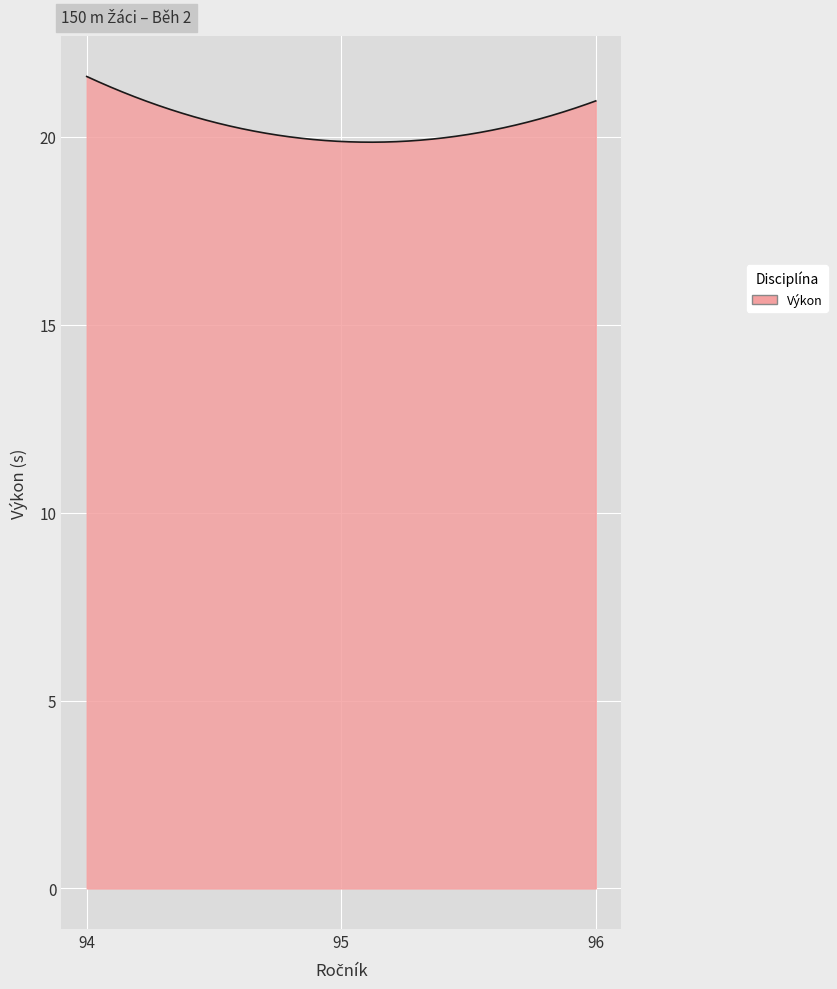

What is the maximum value shown in the chart?

21.6